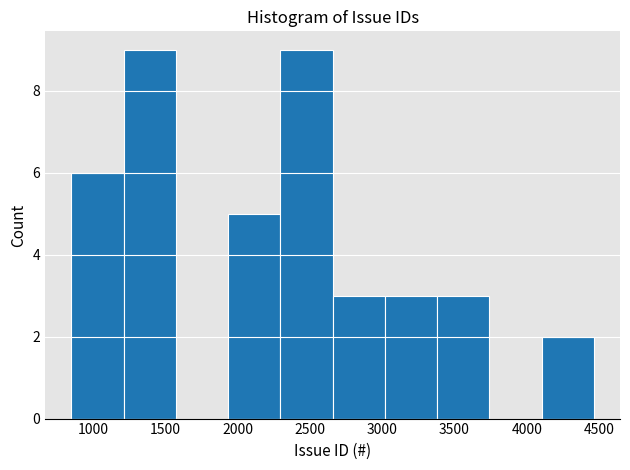

Reading left to right, transcribe this chart: for each bar, give the range it covers on the x-axis and its height. Neither the bar edges nor the heights are printed on the chart, so give them approximately, as read against the axes.

850 to 1200: 6
1200 to 1550: 9
1550 to 1950: 0
1950 to 2300: 5
2300 to 2650: 9
2650 to 3000: 3
3000 to 3400: 3
3400 to 3750: 3
3750 to 4100: 0
4100 to 4450: 2